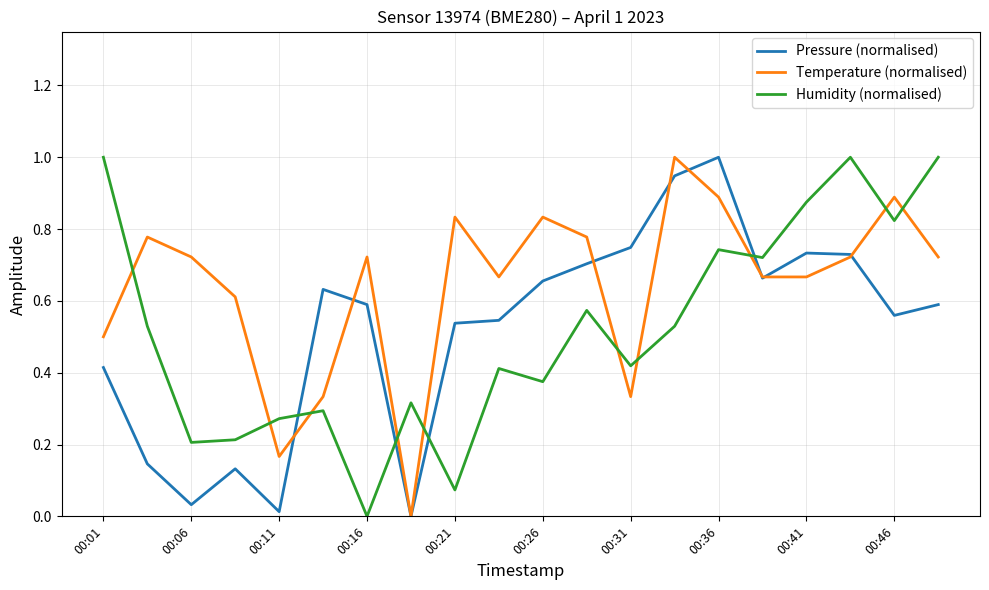

Which series has the largest total across all categories?

Temperature (normalised)